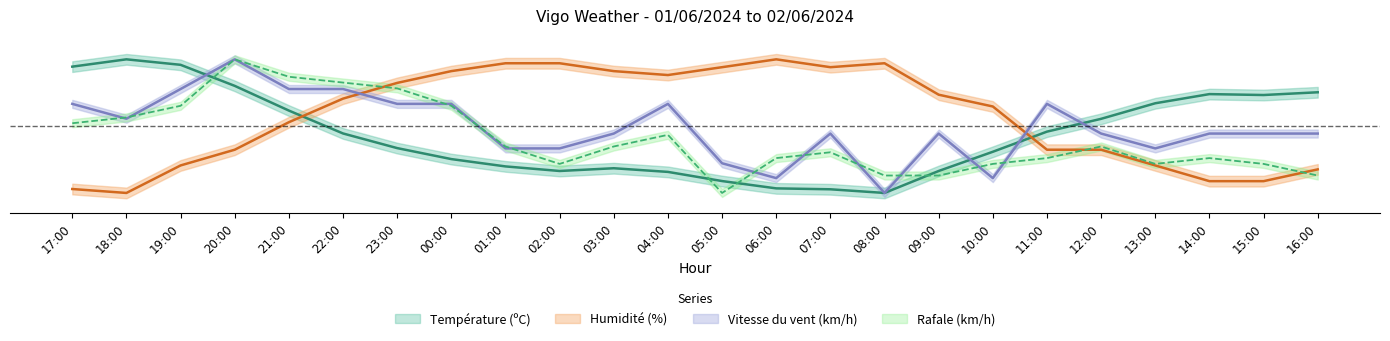

How many lines are shown in the chart?

4